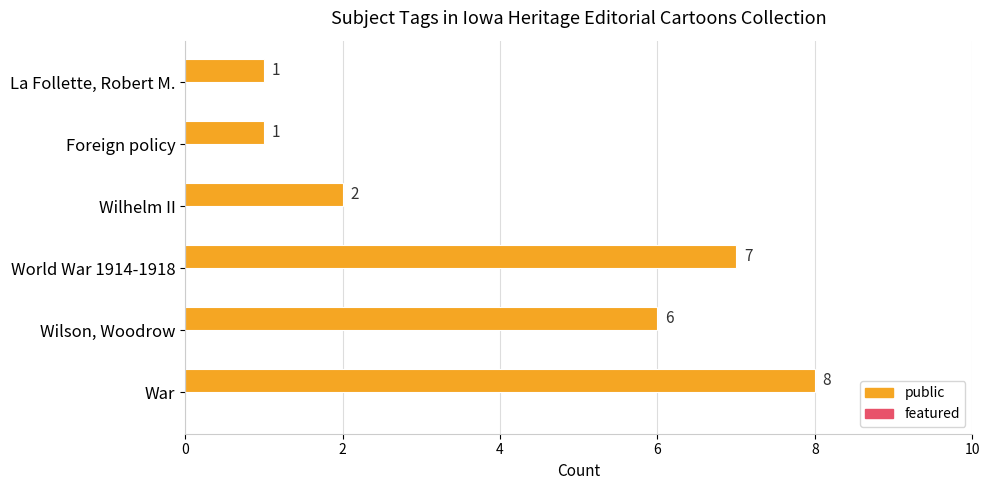

The value at Foreign policy is 1. True or false?

True